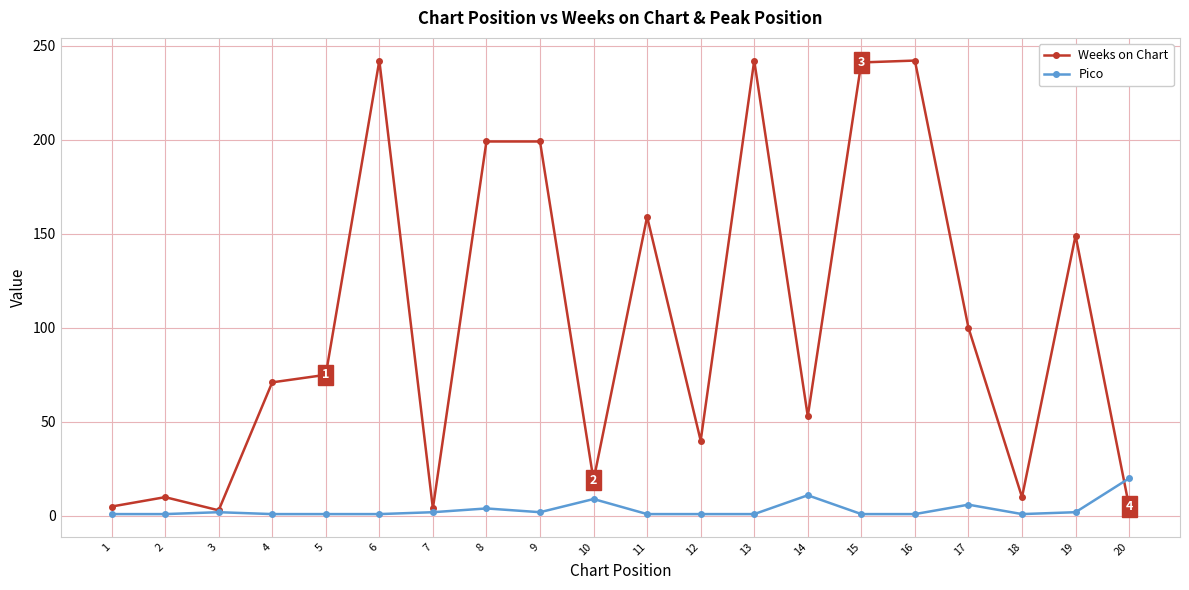

True or false: Weeks on Chart has a value of 6 at 10.

False